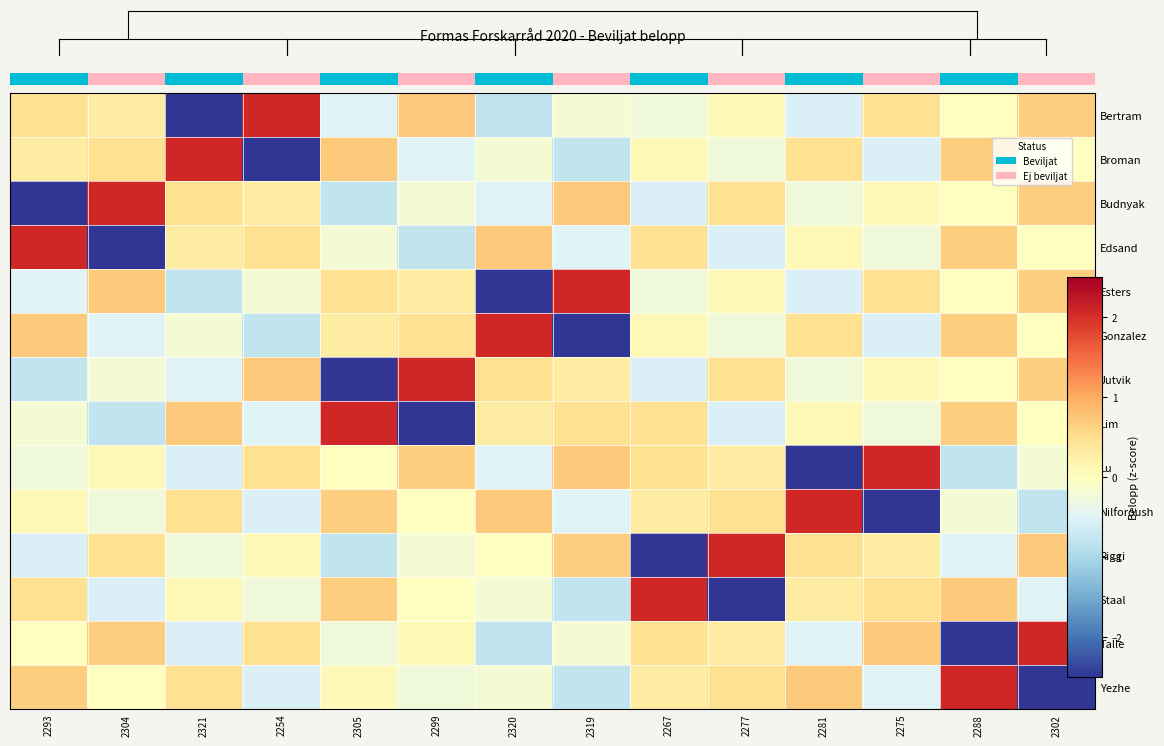

Where is Talle nearest to the value 0?

2293